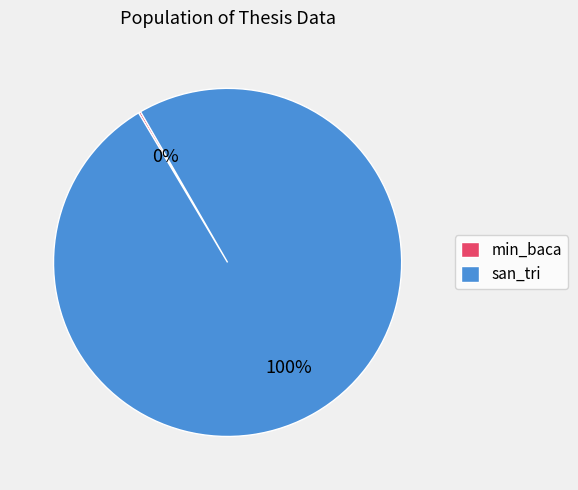

To the nearest percent, what is the difference between the largest and smallest slice percentages?

100%